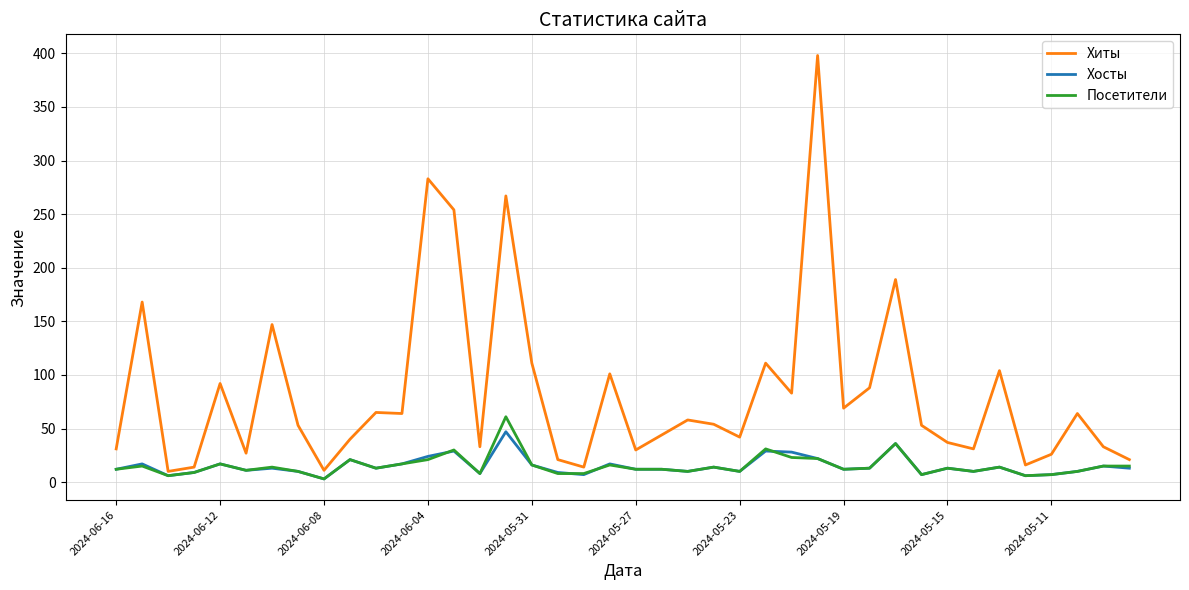

Which series has the widest spread of values?

Хиты